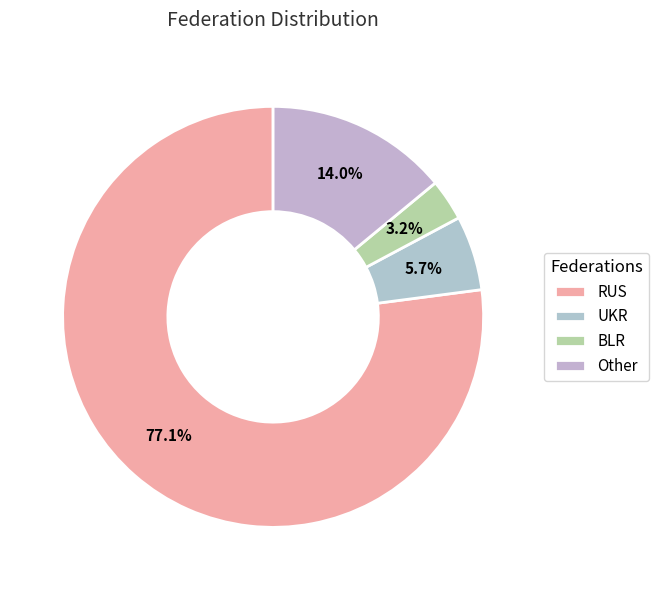

Which category has the smallest portion of the pie?

BLR